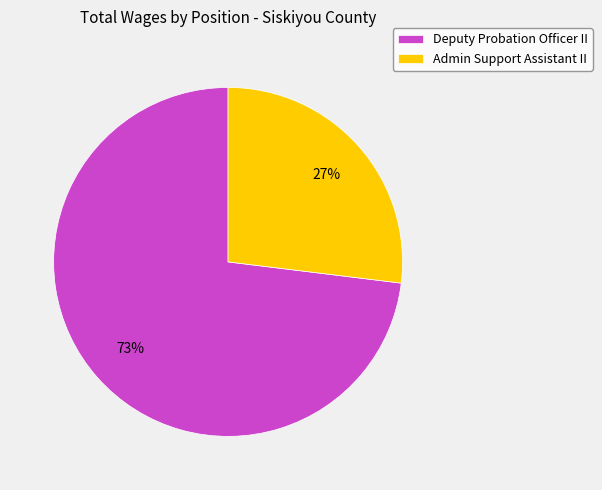

Which slice represents more than half of the pie?

Deputy Probation Officer II